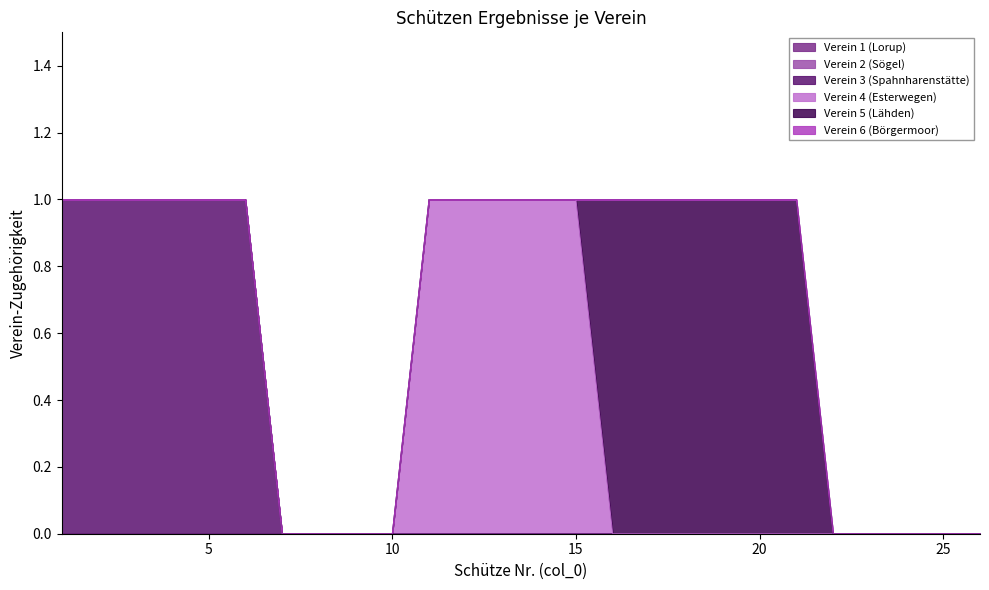

Which series has the widest spread of values?

Verein 3 (Spahnharenstätte)